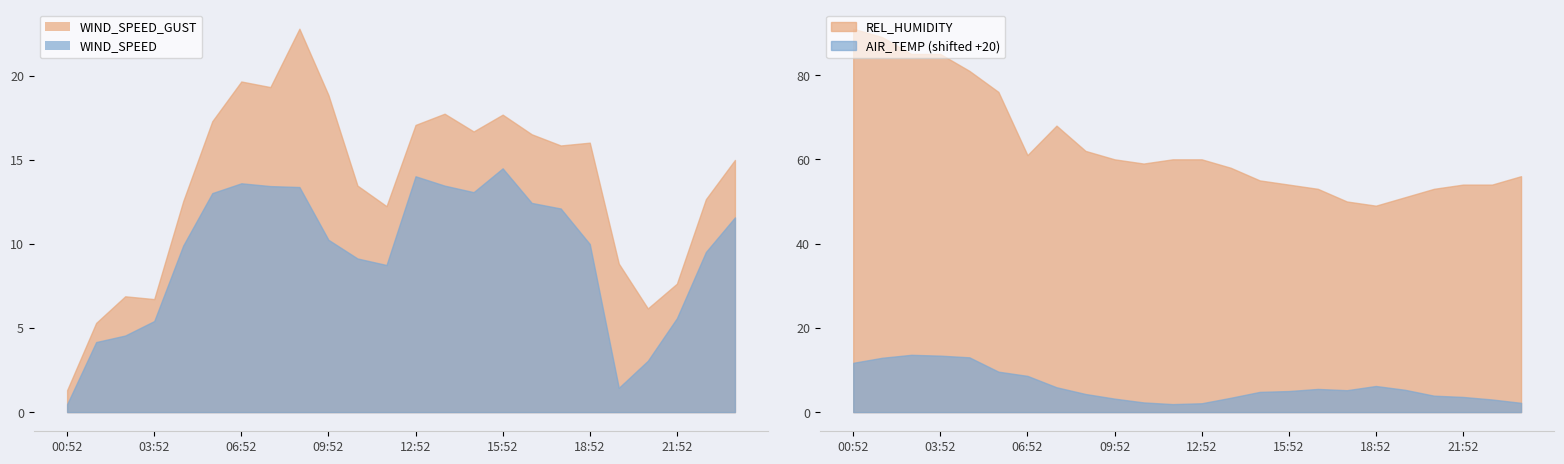

True or false: WIND_SPEED and WIND_SPEED_GUST cross at least once.

False